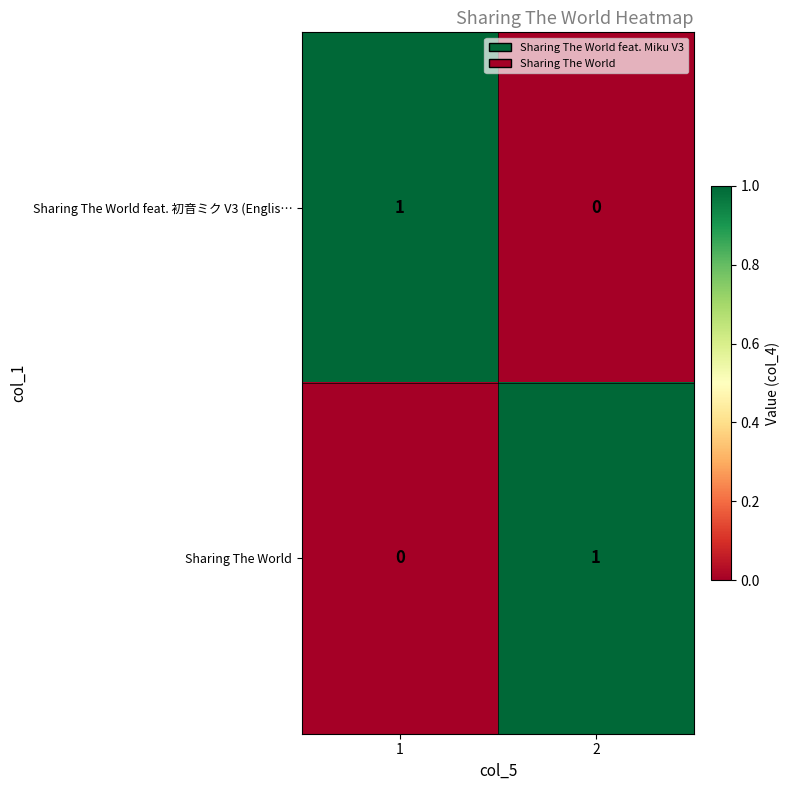

What is the difference between the highest and lowest values at 1?

1